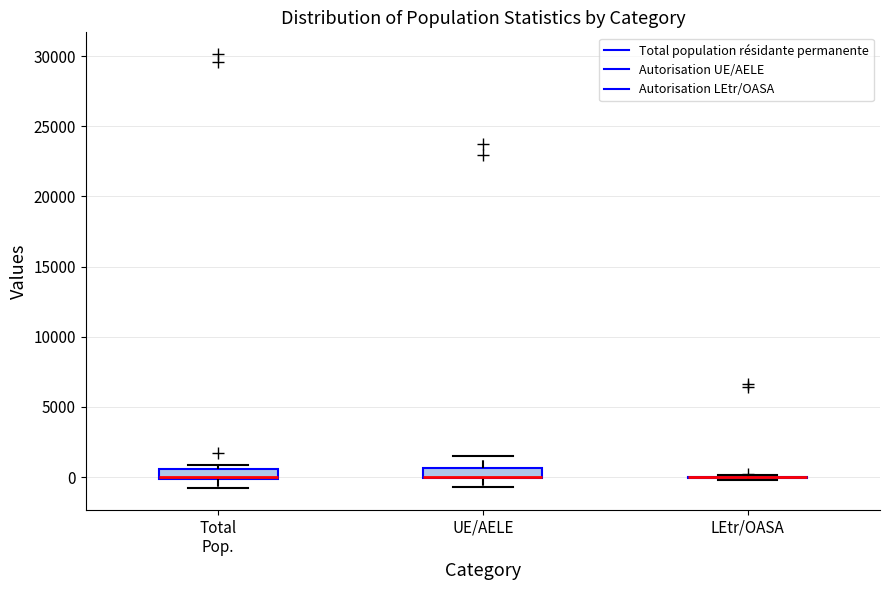

Where is the lower edge of the box for Total Pop. on the y-axis? The values are not printed on the chart, so give them approximately, as read against the axis.

0